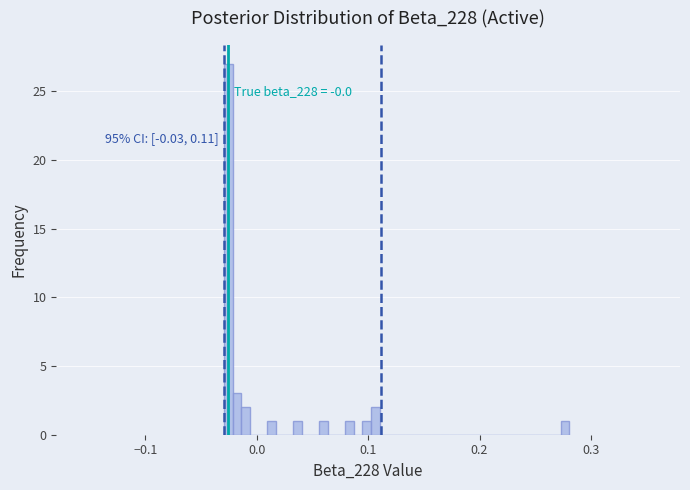

Read against the x-axis, roughly where is the centre of the tallest bar?

-0.03